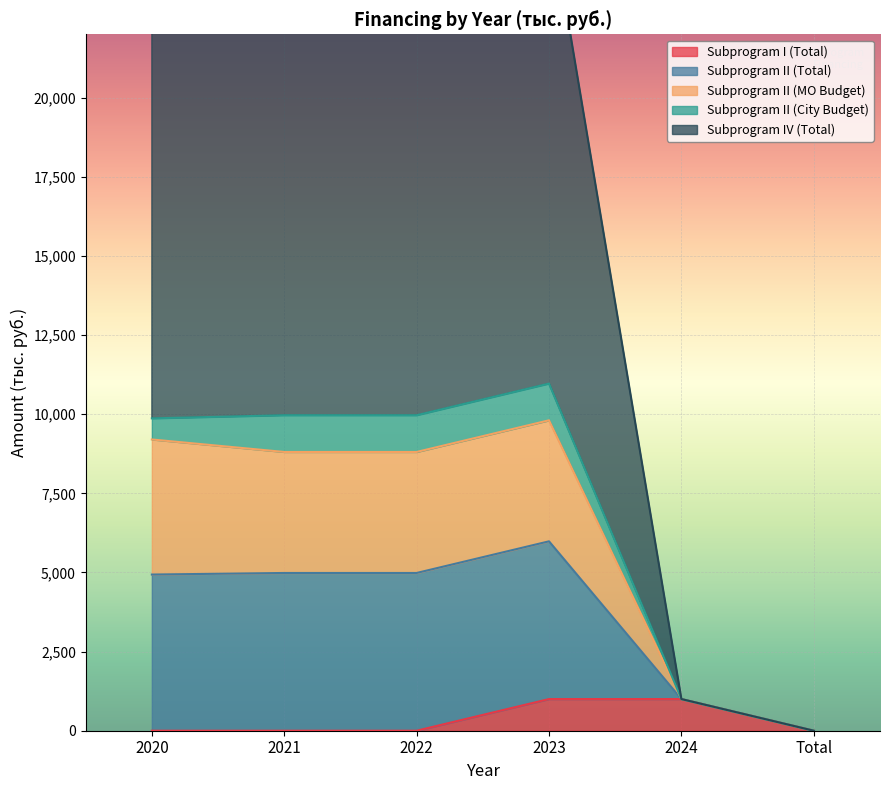

What is the difference between the maximum and minimum values in the Subprogram I (Total) series?

1000